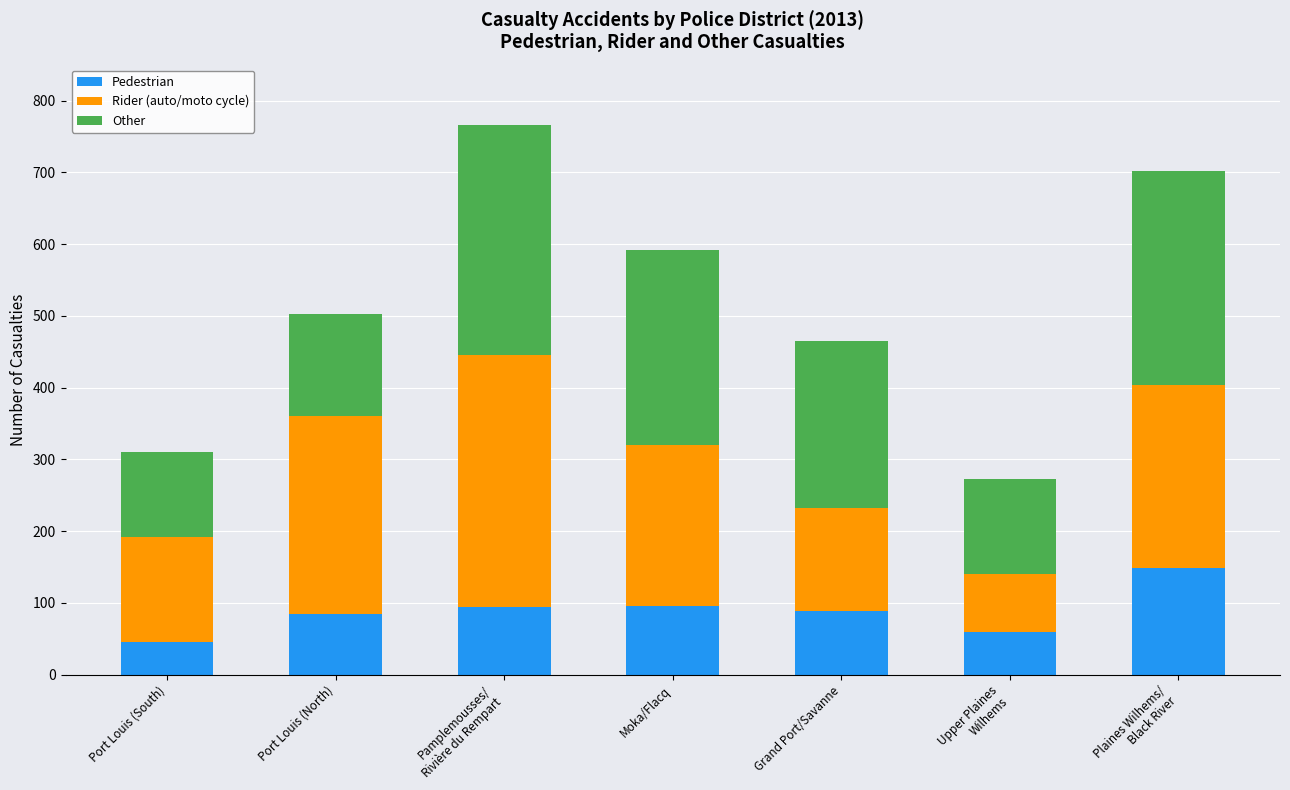

What is the difference between the Pedestrian values at Grand Port/Savanne and Port Louis (South)?

43